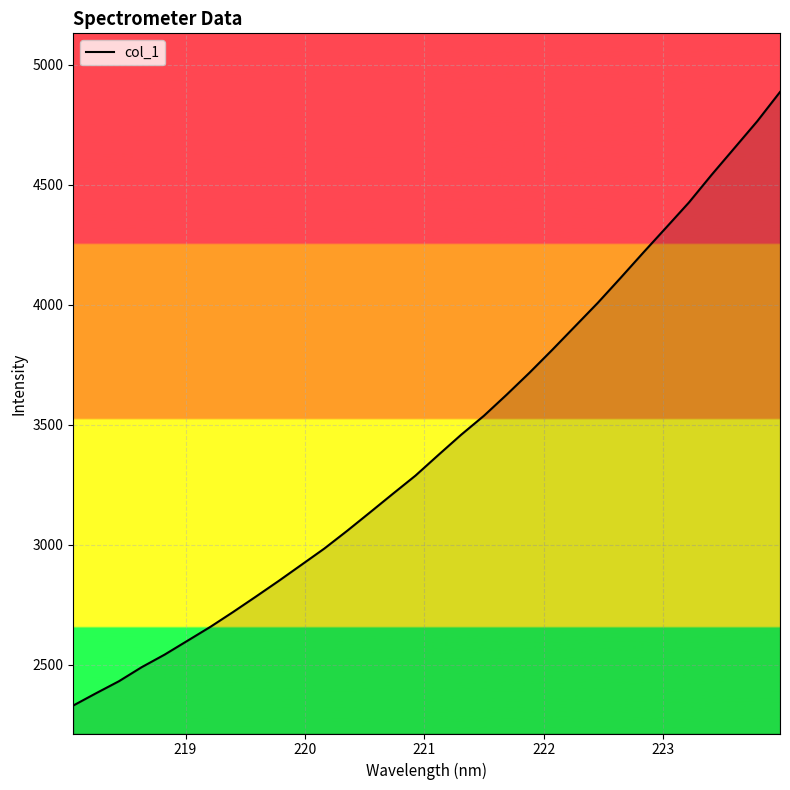

What is the difference between the maximum and minimum values?

2555.6